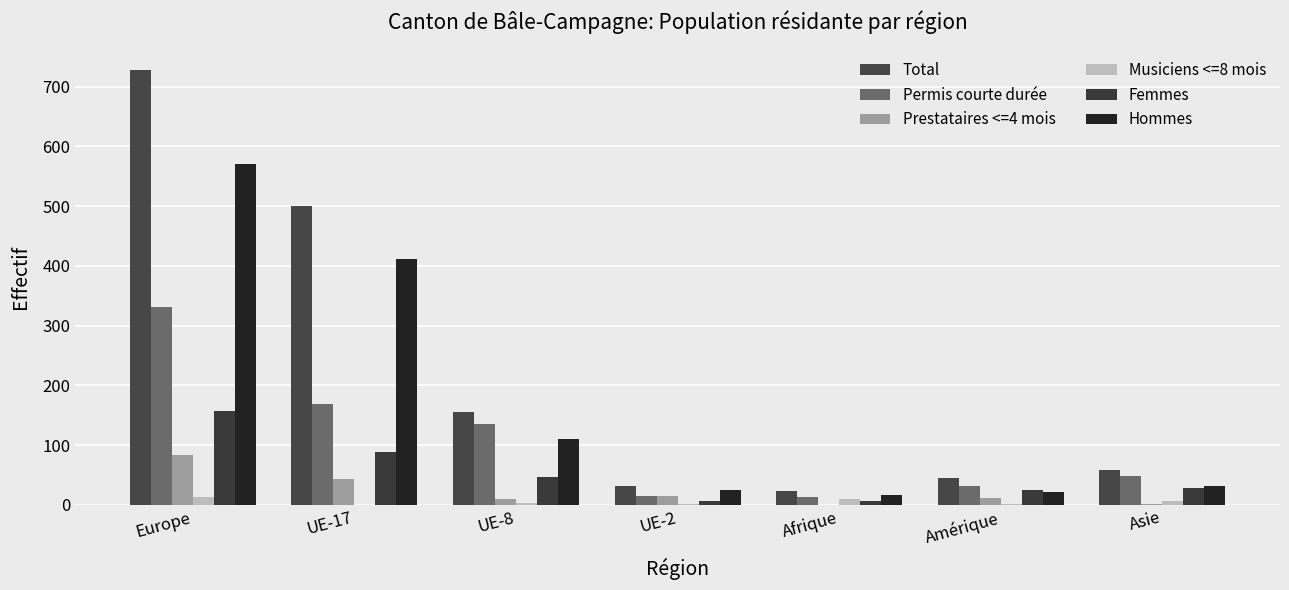

What are all the series names shown in the legend?

Total, Permis courte durée, Prestataires <=4 mois, Musiciens <=8 mois, Femmes, Hommes